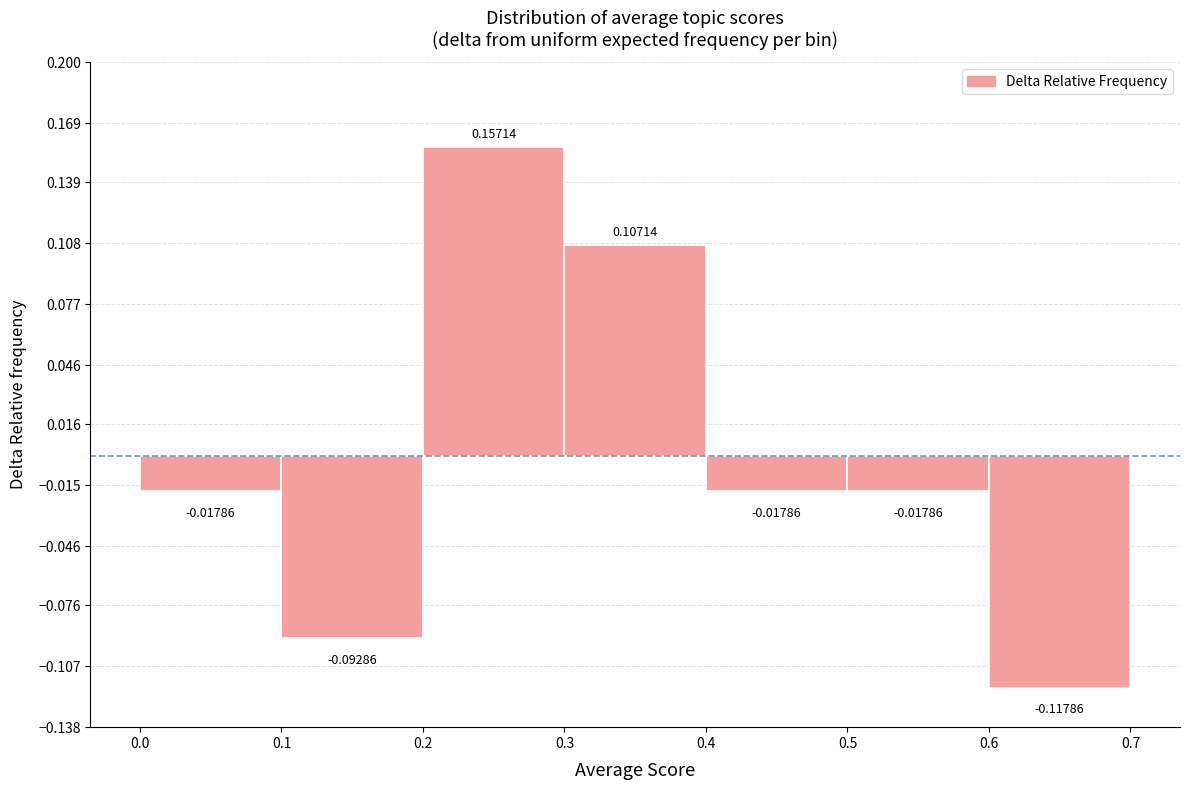

What is the height of the bar covering 0.2 to 0.3 on the x-axis?

0.15714